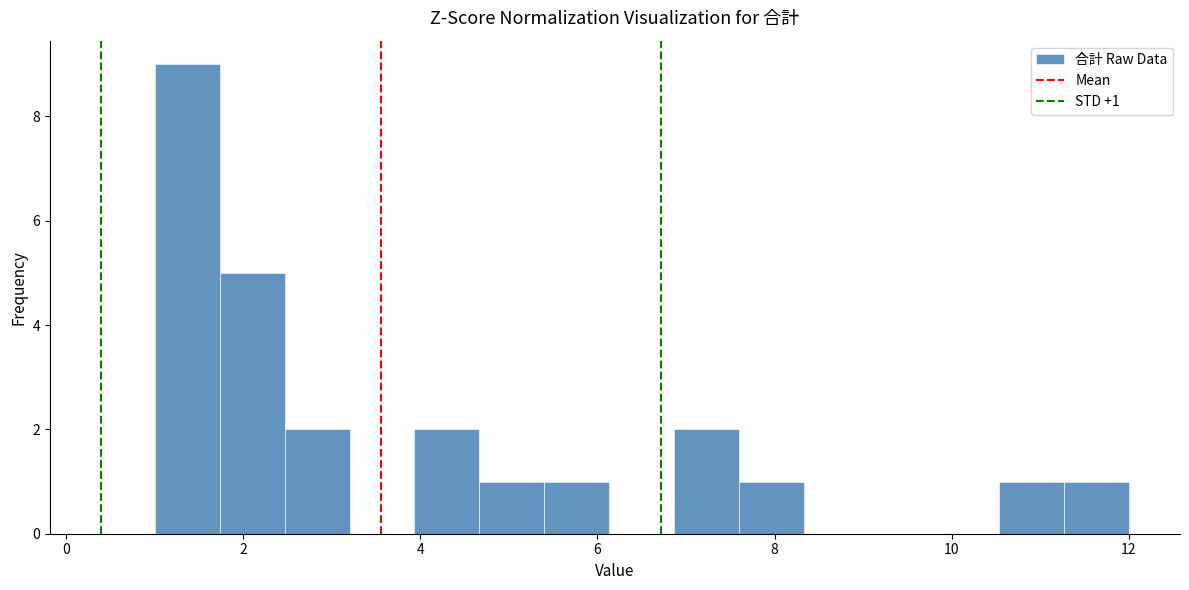

Read against the x-axis, roughly where is the centre of the tallest bar?

1.4